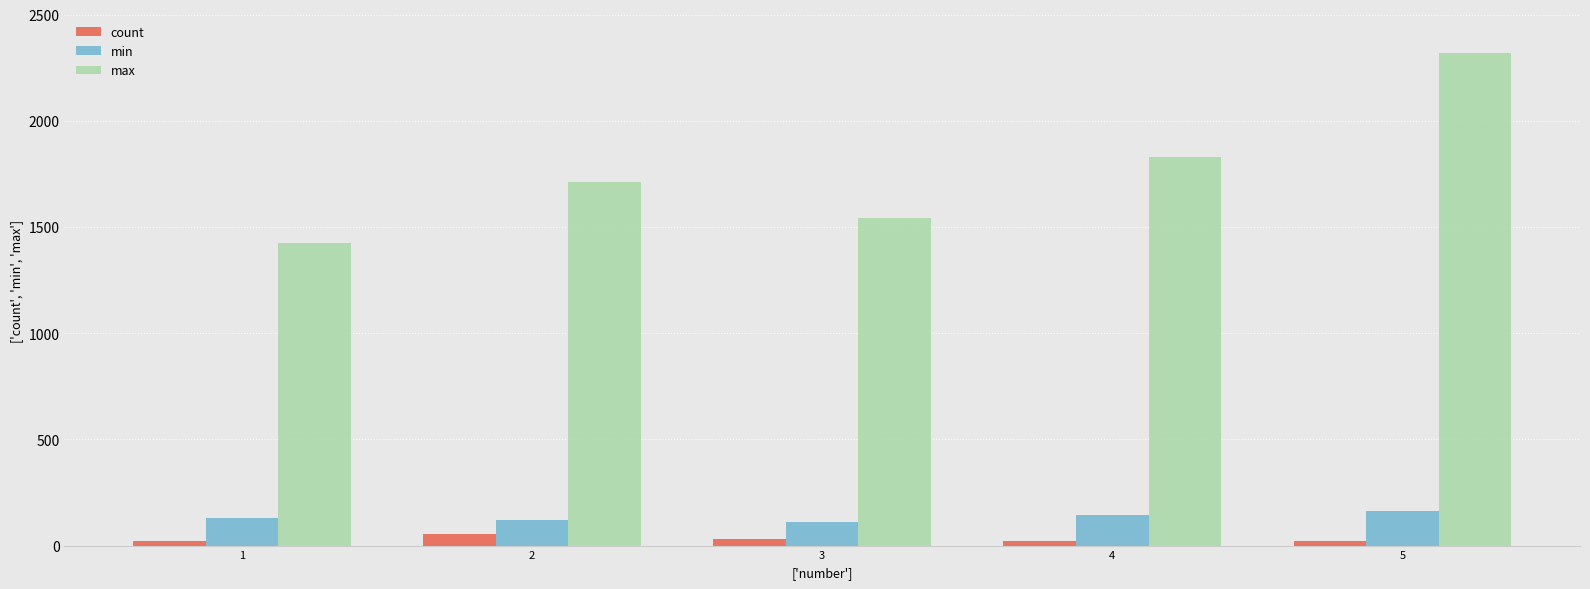

Rank the categories by max value from lowest to highest.

1, 3, 2, 4, 5